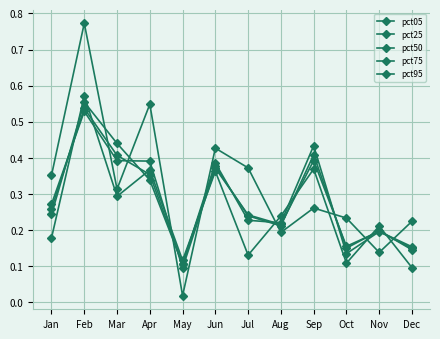

The value of pct75 at Mar is 0.4. True or false?

True